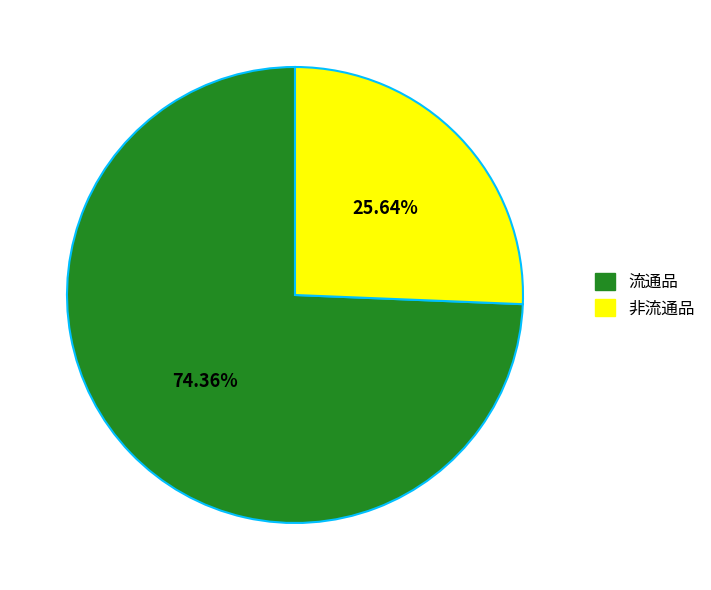

Which slice is the largest?

流通品